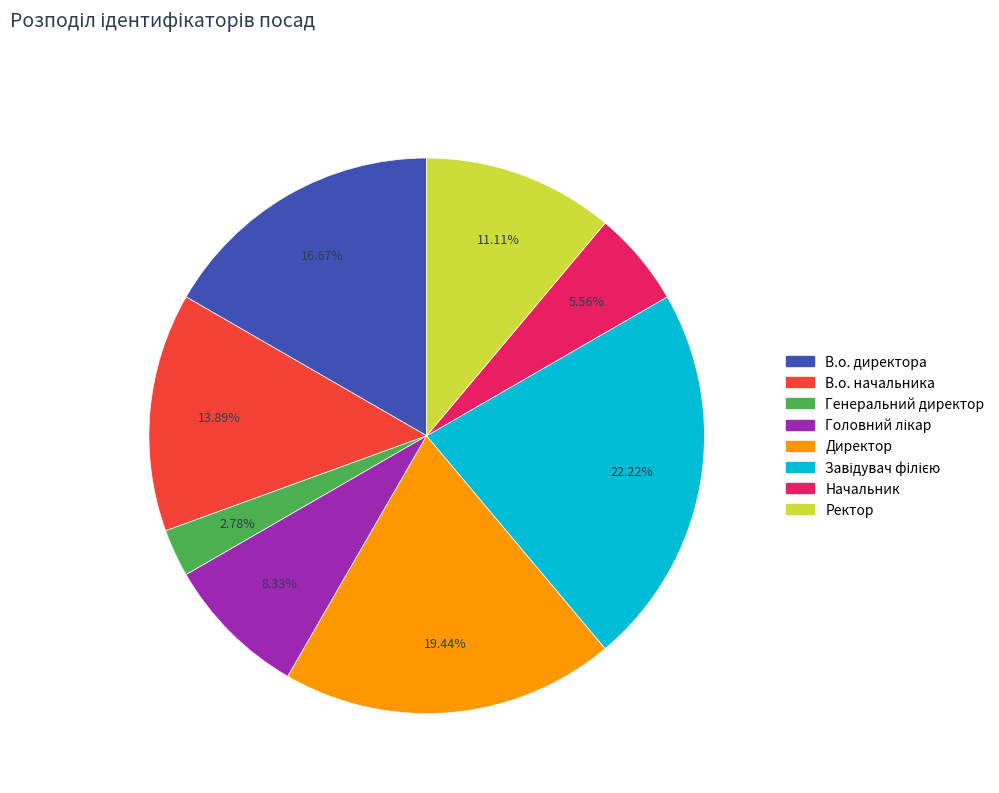

To the nearest percent, what is the average slice percentage?

12%